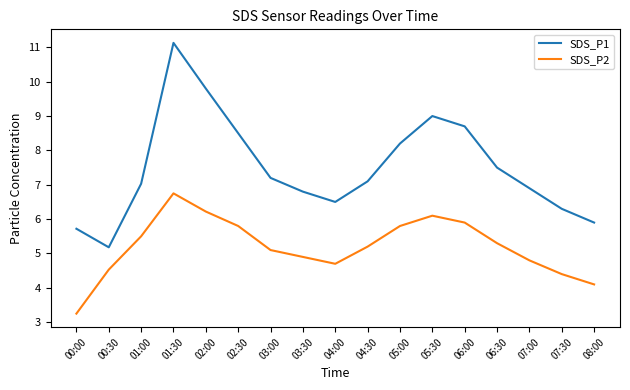

Which series has the widest spread of values?

SDS_P1